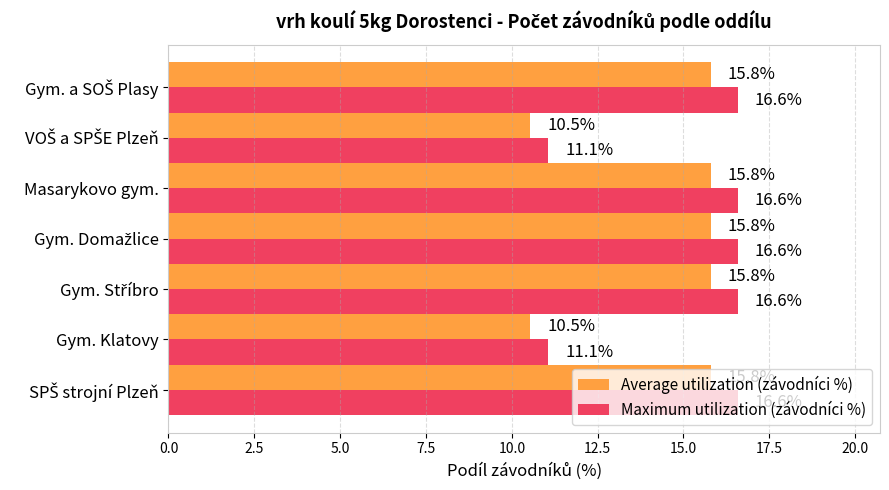

What is the average value of the Maximum utilization (závodníci %) series?

15.0